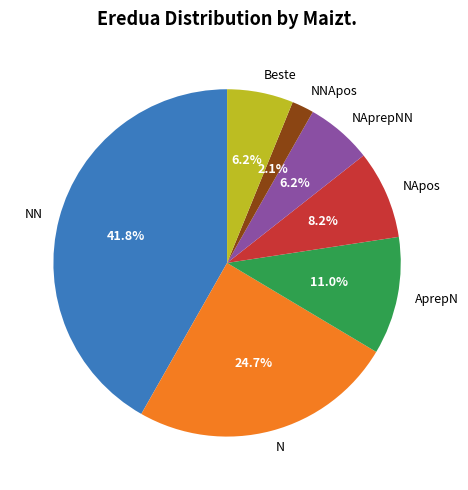

Approximately how many times larger is the value at NN compared to NApos?

5.1